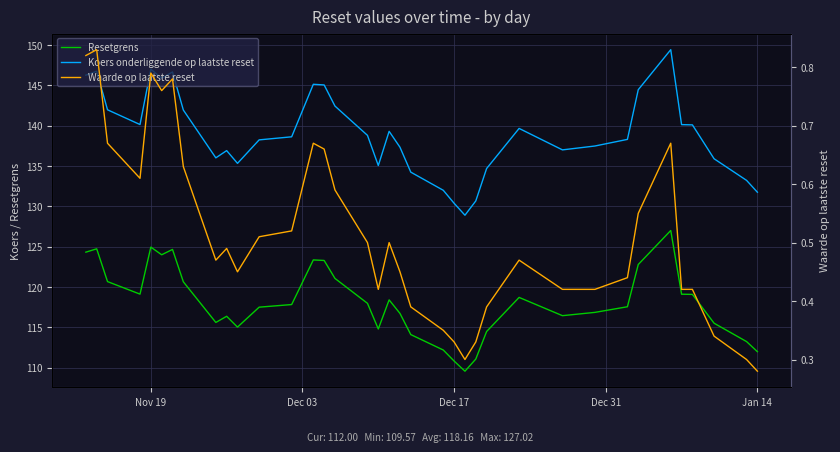

True or false: Resetgrens has more than 1 interior local peaks.

True